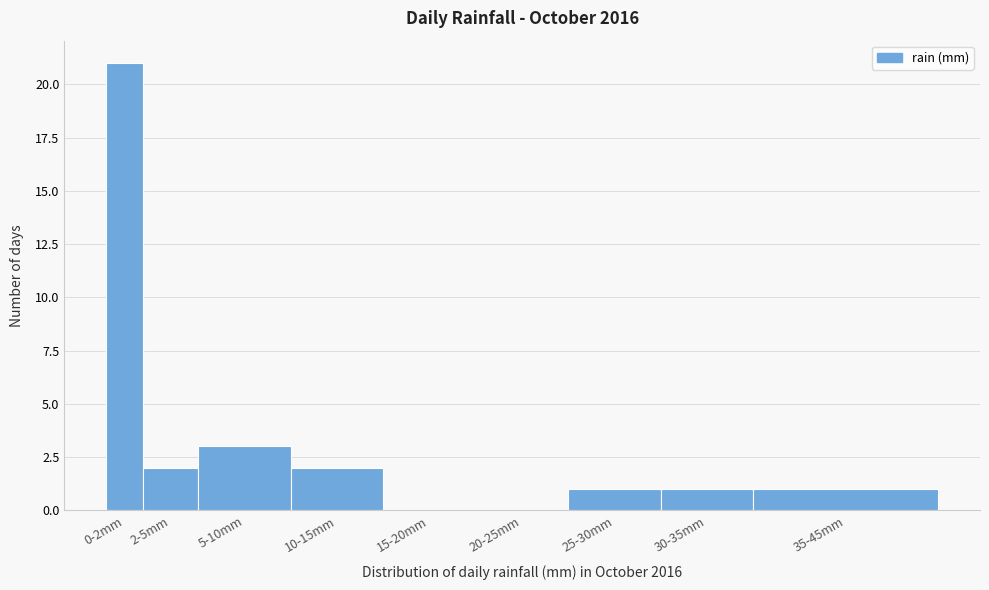

Reading left to right, transcribe all the data shown in this chart.

0-2mm=21	2-5mm=2	5-10mm=3	10-15mm=2	15-20mm=0	20-25mm=0	25-30mm=1	30-35mm=1	35-45mm=1